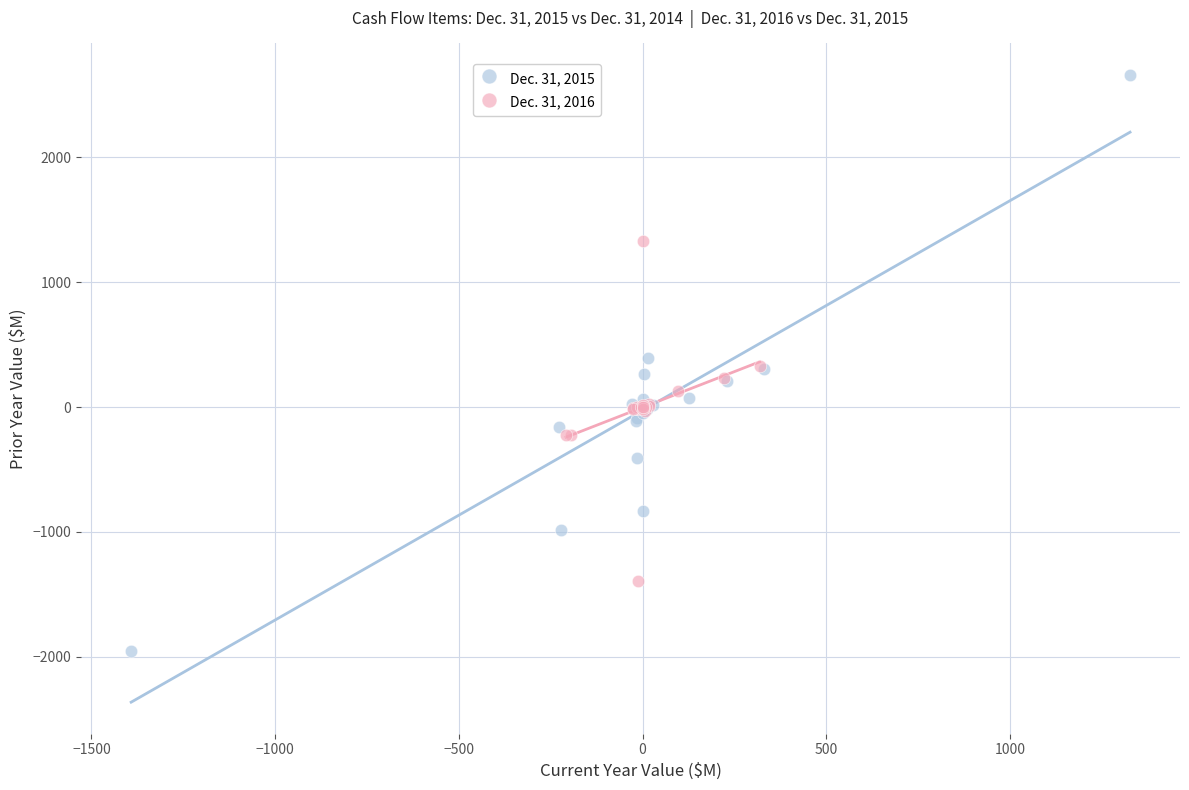

Which series reaches the minimum Y coordinate?

Dec. 31, 2015